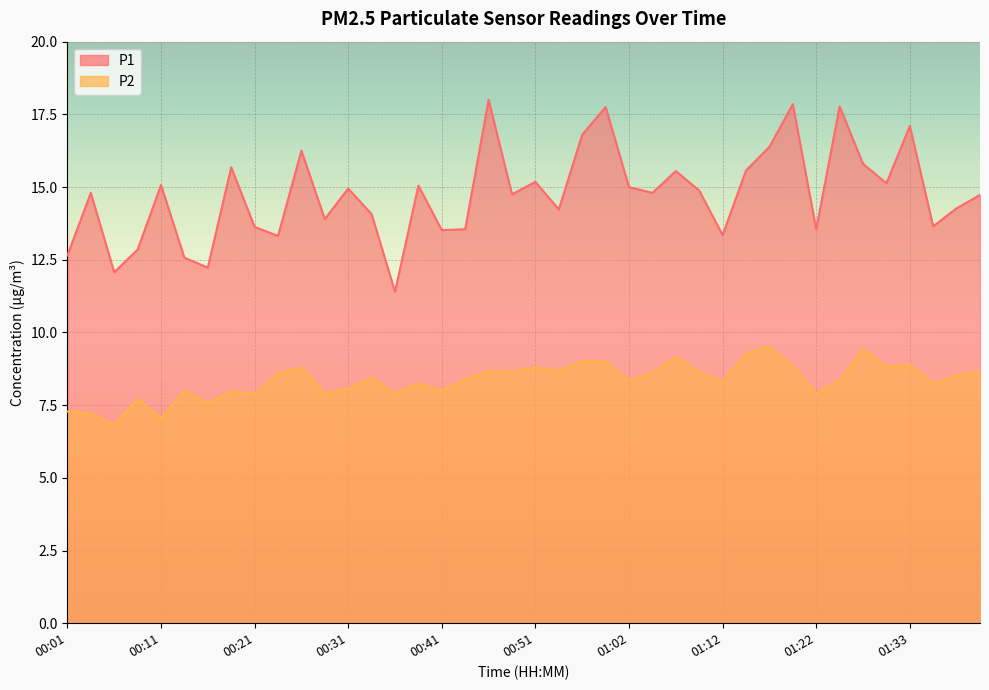

How many data points does each series have?

40